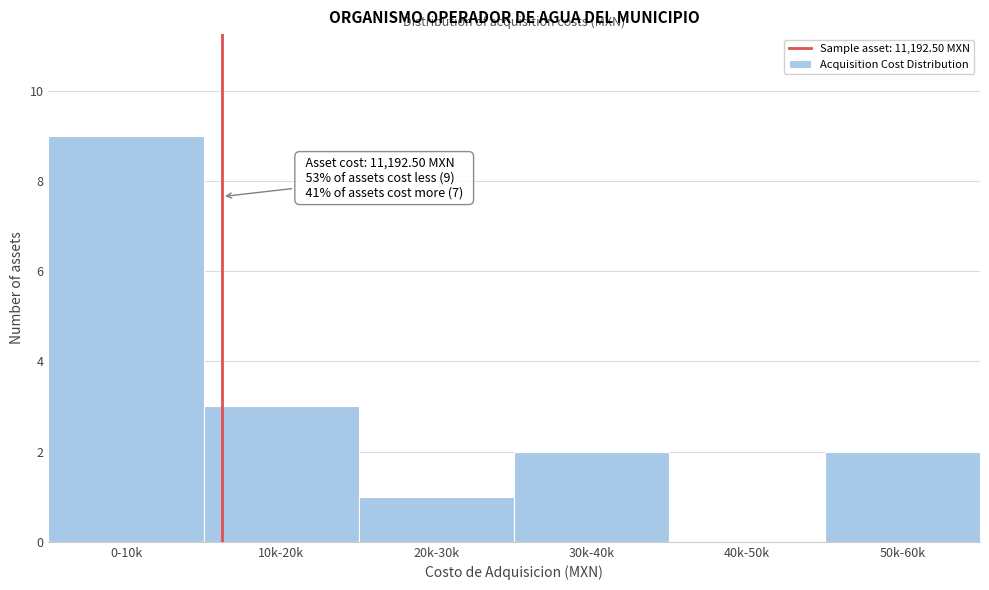

Reading left to right, list all the values displayed in this chart.

0-10k=9	10k-20k=3	20k-30k=1	30k-40k=2	40k-50k=0	50k-60k=2